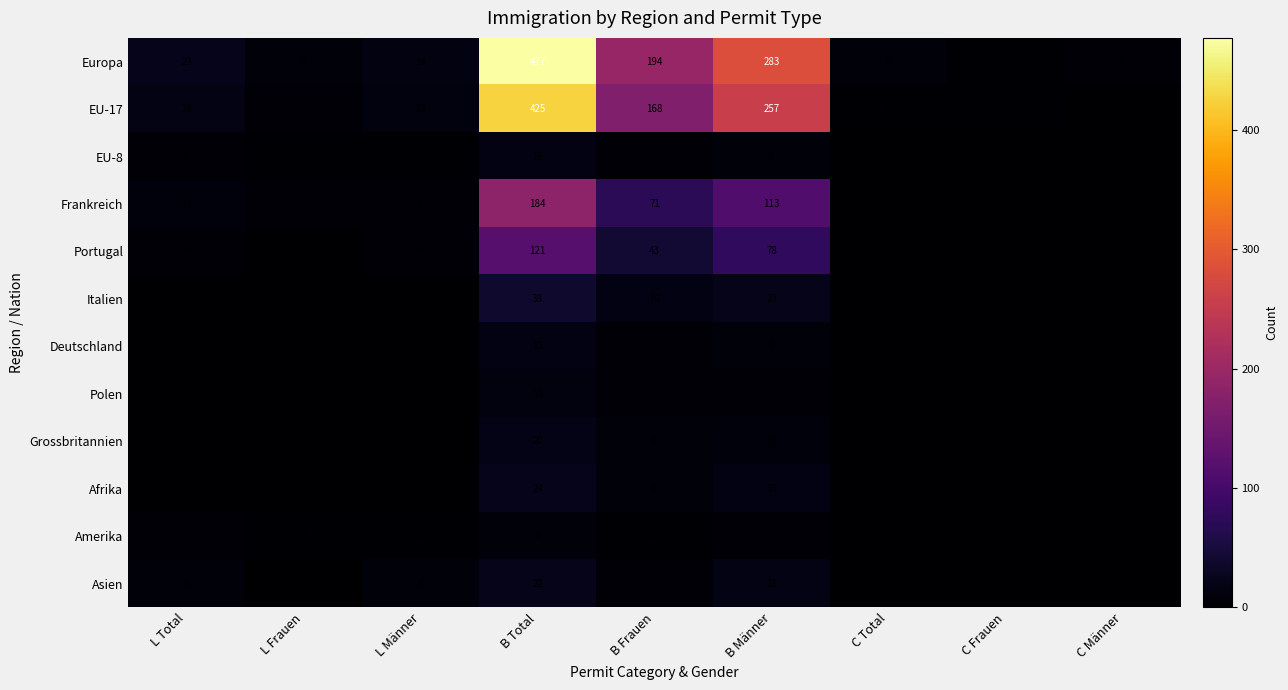

What is the difference between the maximum and second lowest values in the EU-17 series?

423